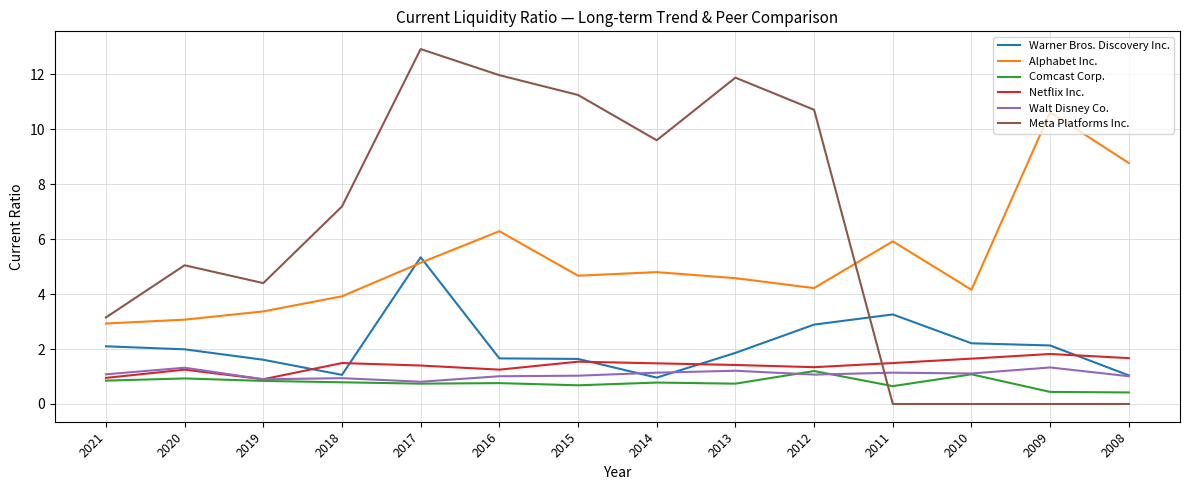

Is the value of Meta Platforms Inc. at 2021 greater than the value of Netflix Inc. at 2012?

Yes